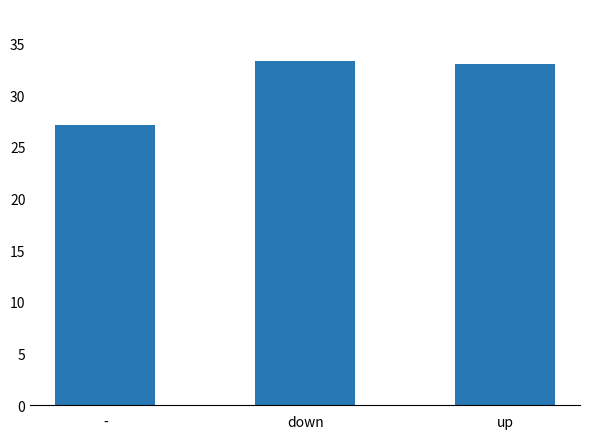

True or false: the data shows 16.3 at -.

False